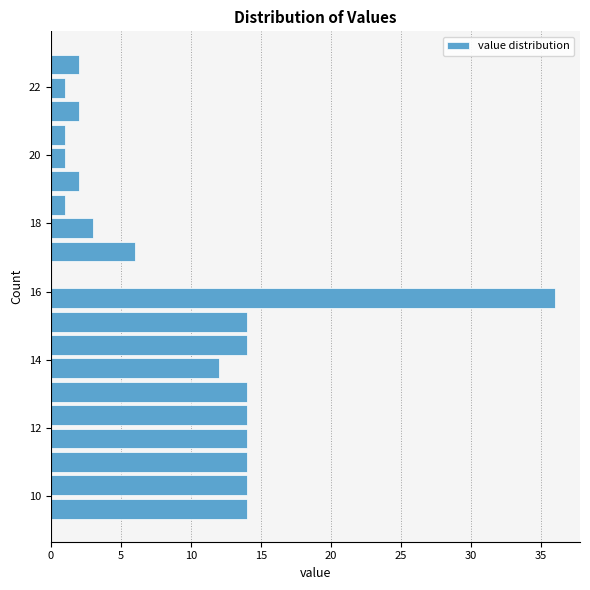

Around what value on the y-axis is the longest bar? Give the approximate position of its centre, as read against the axis.

15.8